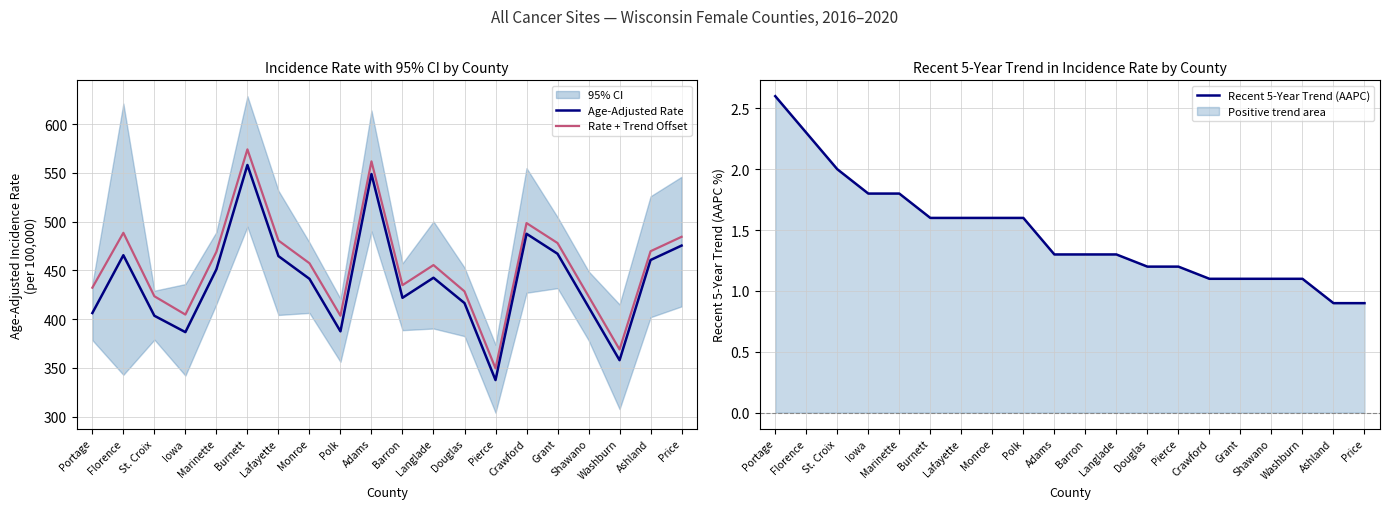

Between Adams and Douglas, which series saw the biggest shift?

Rate + Trend Offset